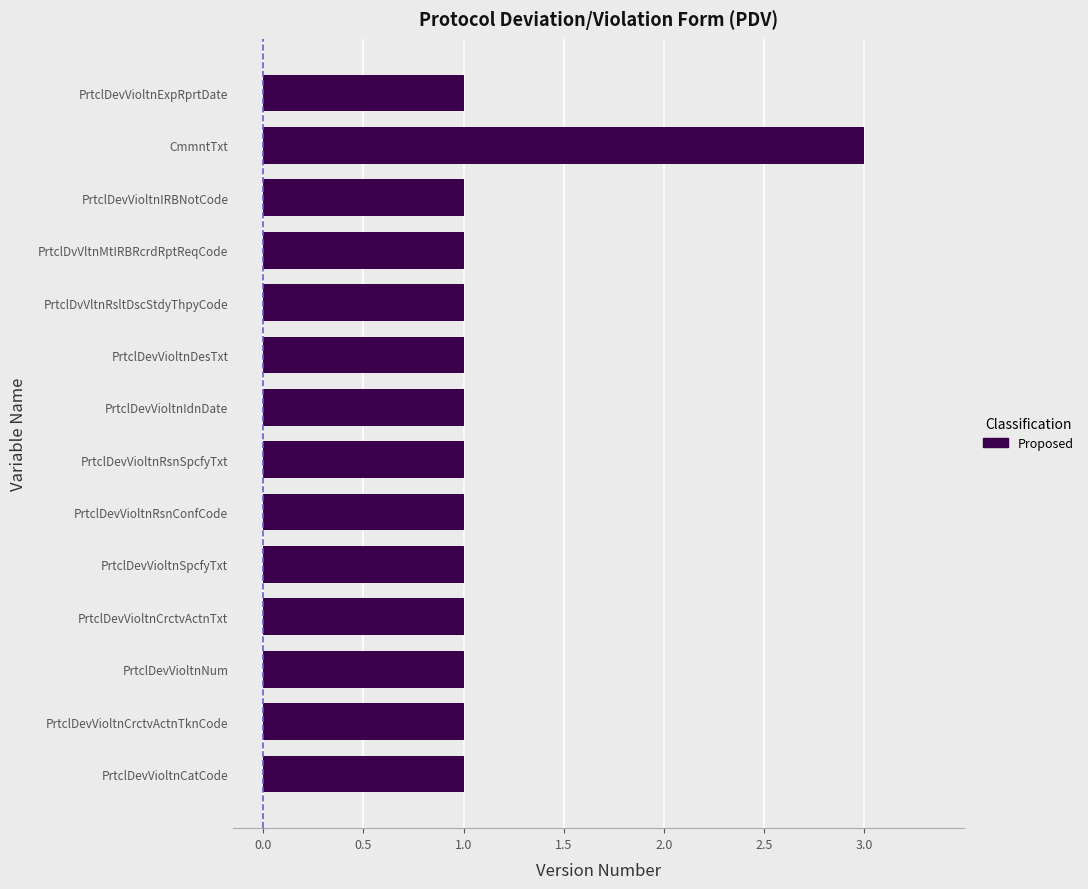

Approximately how many times larger is the value at PrtclDevVioltnExpRprtDate compared to PrtclDevVioltnCatCode?

1.0